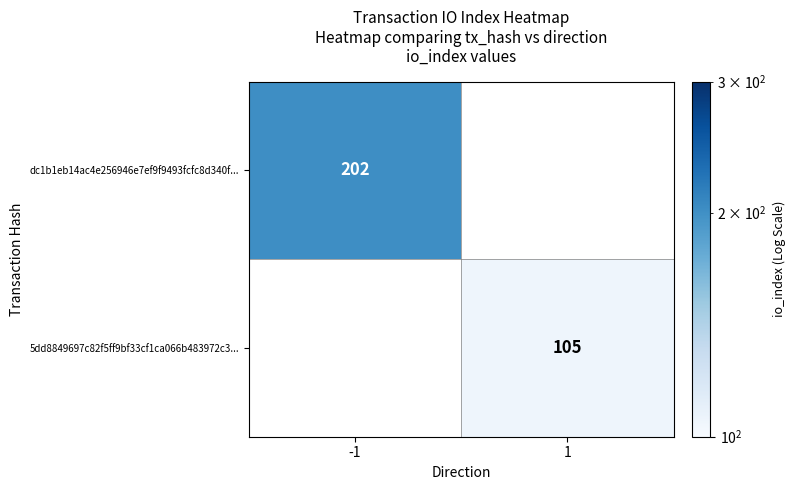

The dc1b1eb14ac4e256946e7ef9f9493fcfc8d340f... series shows 202 at -1. True or false?

True